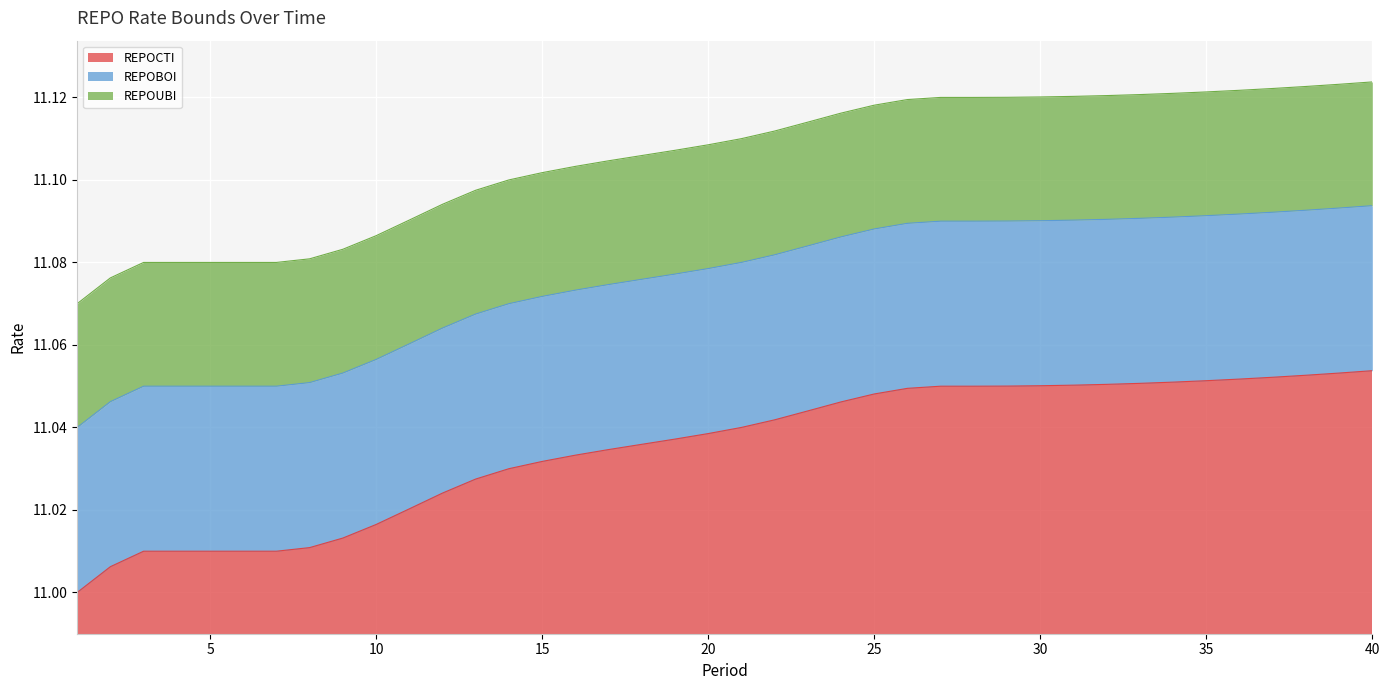

The value of REPOBOI at 7 is 18.0. True or false?

False